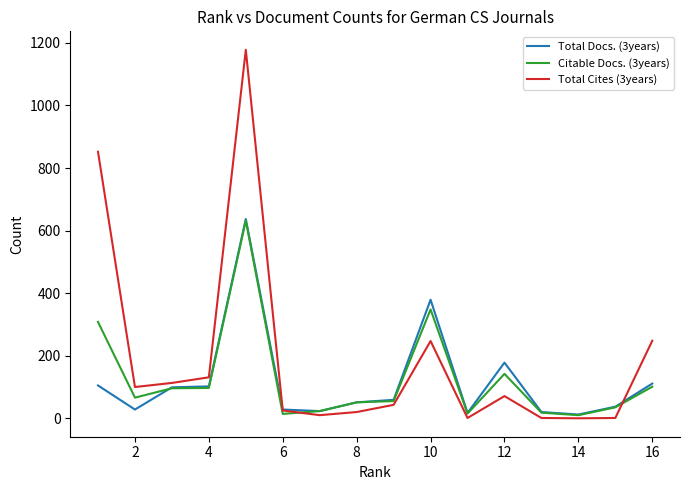

What is the greatest value displayed?

1178